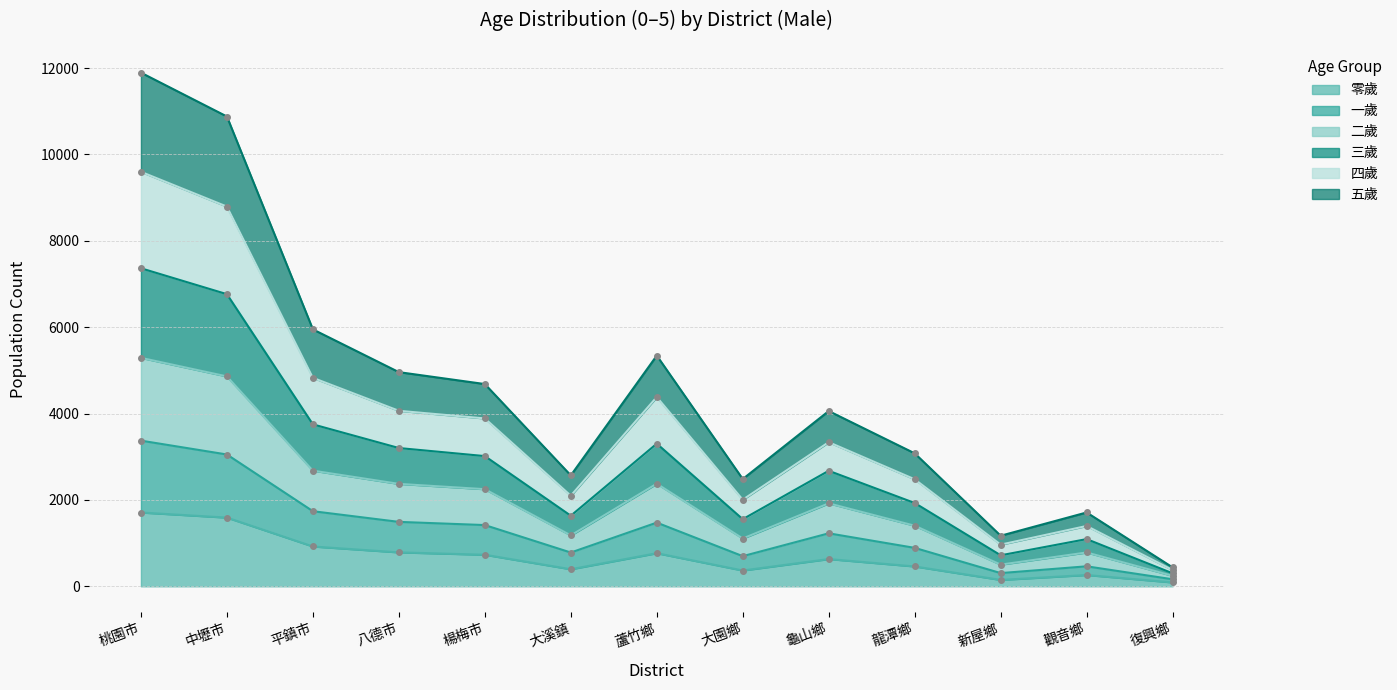

What position from the right is 楊梅市?

9